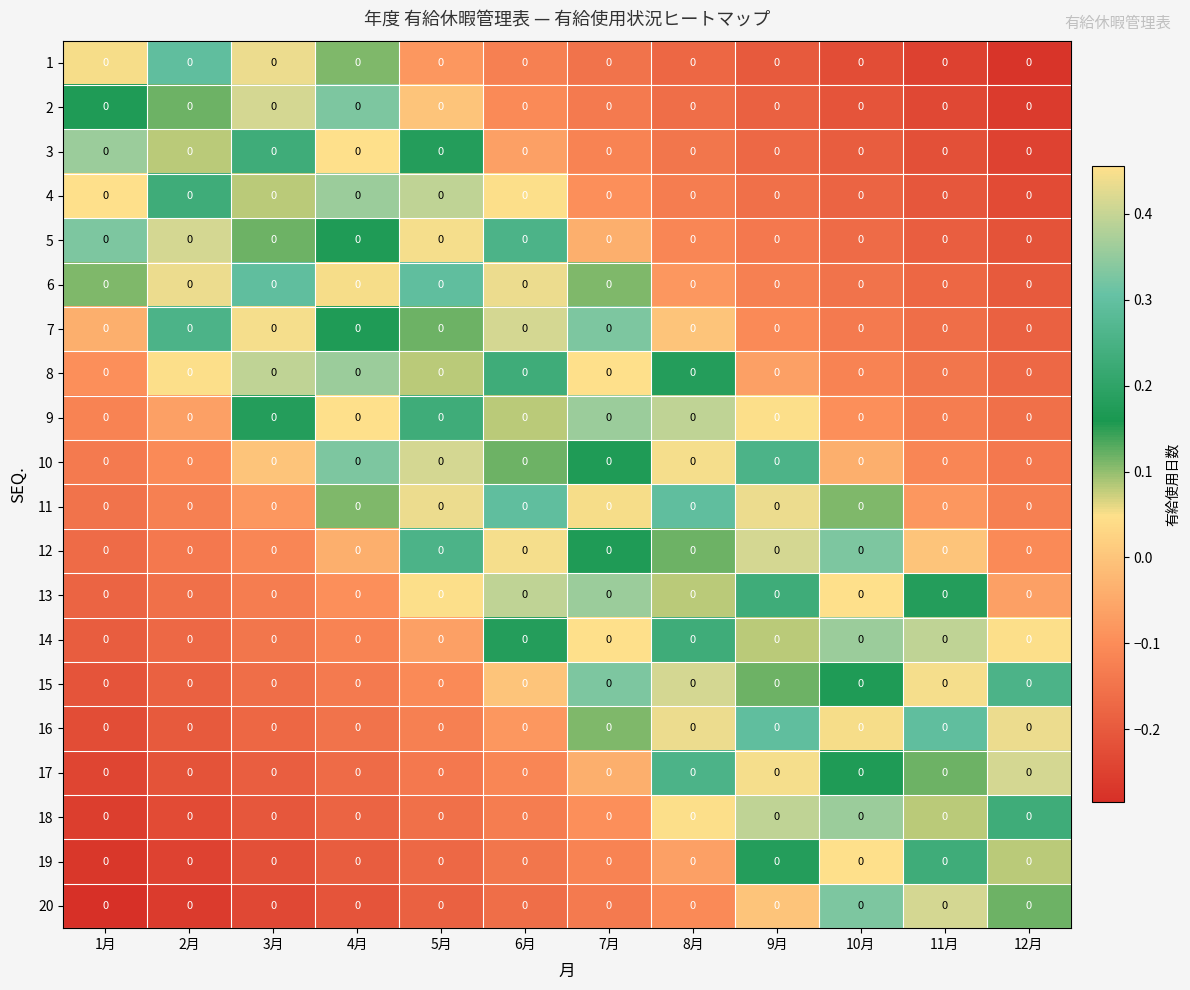

Is the value of row_0 at 11月 greater than the value of row_14 at 5月?

No